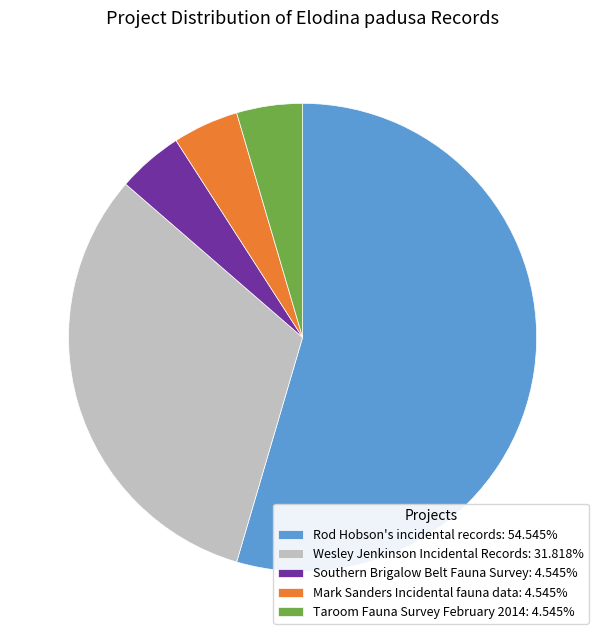

Do Taroom Fauna Survey February 2014: 4.545% and Wesley Jenkinson Incidental Records: 31.818% together represent more than half of the pie?

No